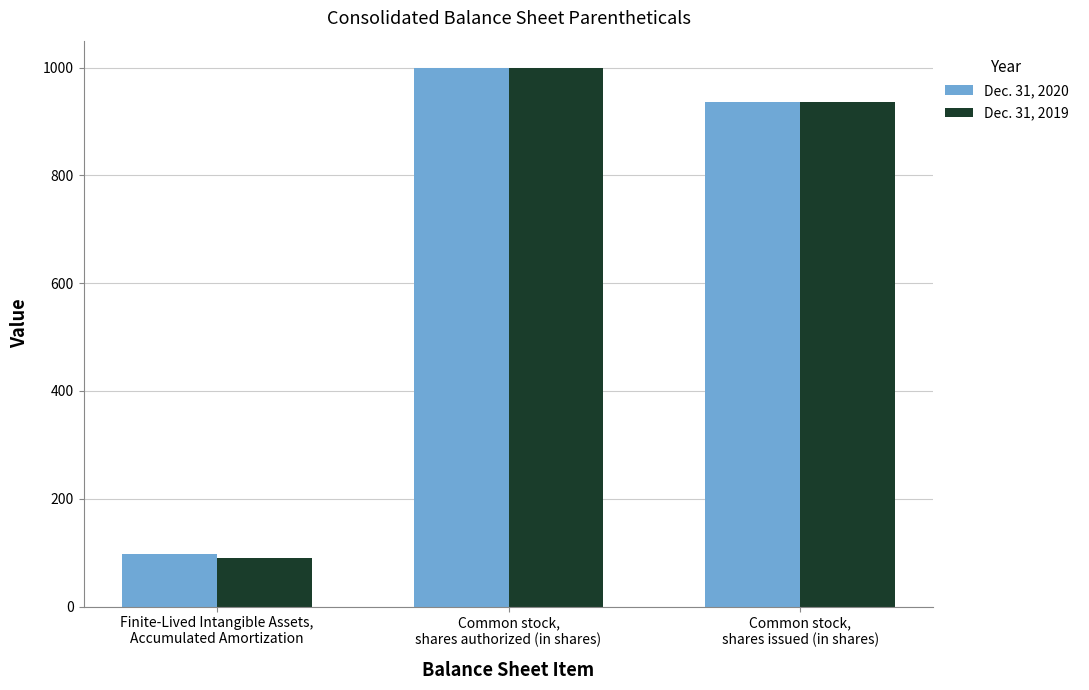

Reading left to right, what are all the values shown in this chart?

Dec. 31, 2020: Finite-Lived Intangible Assets,
Accumulated Amortization=97.0	Common stock,
shares authorized (in shares)=1000.0	Common stock,
shares issued (in shares)=935.5
Dec. 31, 2019: Finite-Lived Intangible Assets,
Accumulated Amortization=90.0	Common stock,
shares authorized (in shares)=1000.0	Common stock,
shares issued (in shares)=935.5